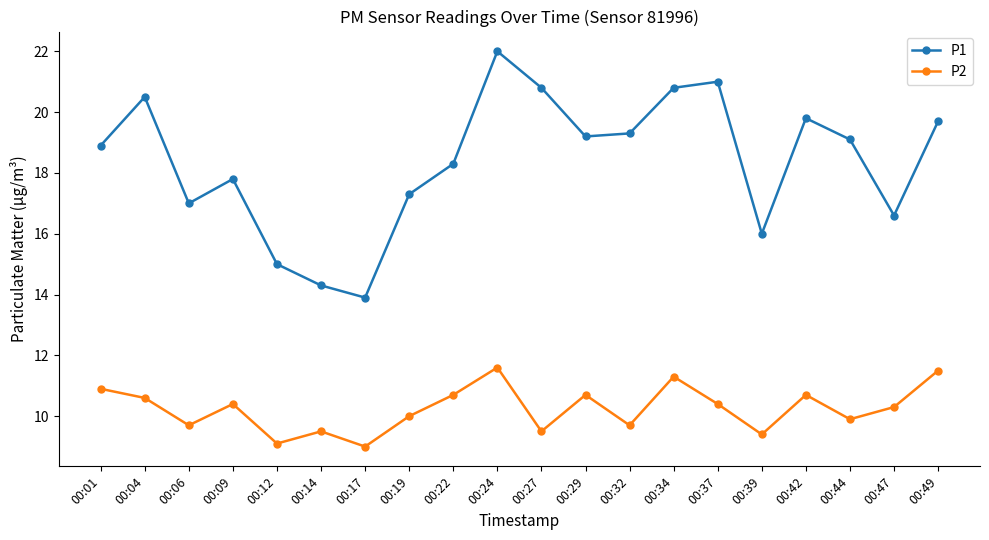

True or false: P1 and P2 intersect in this chart.

False